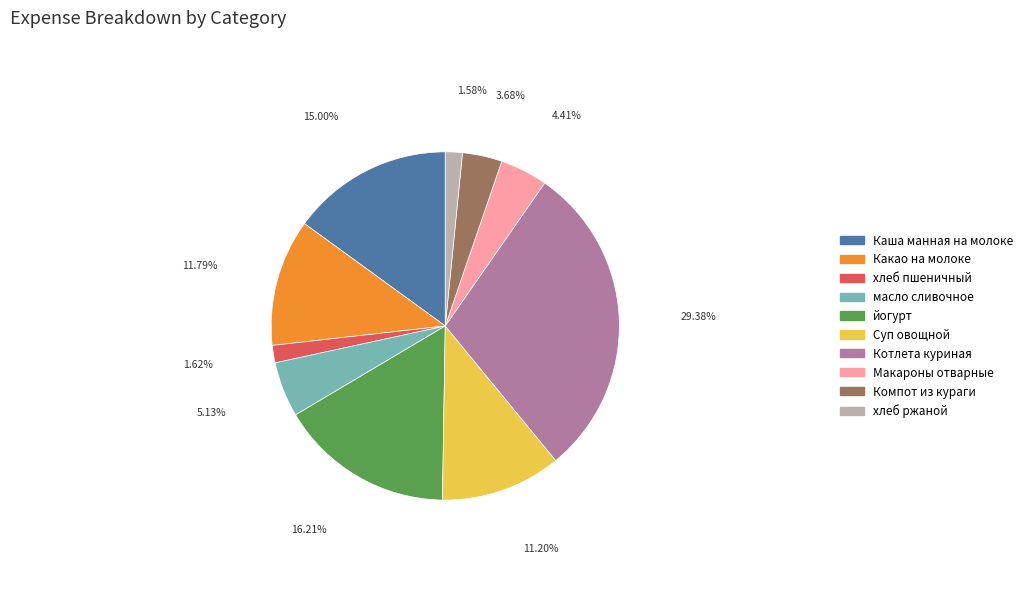

Count the number of slices in the pie.

10